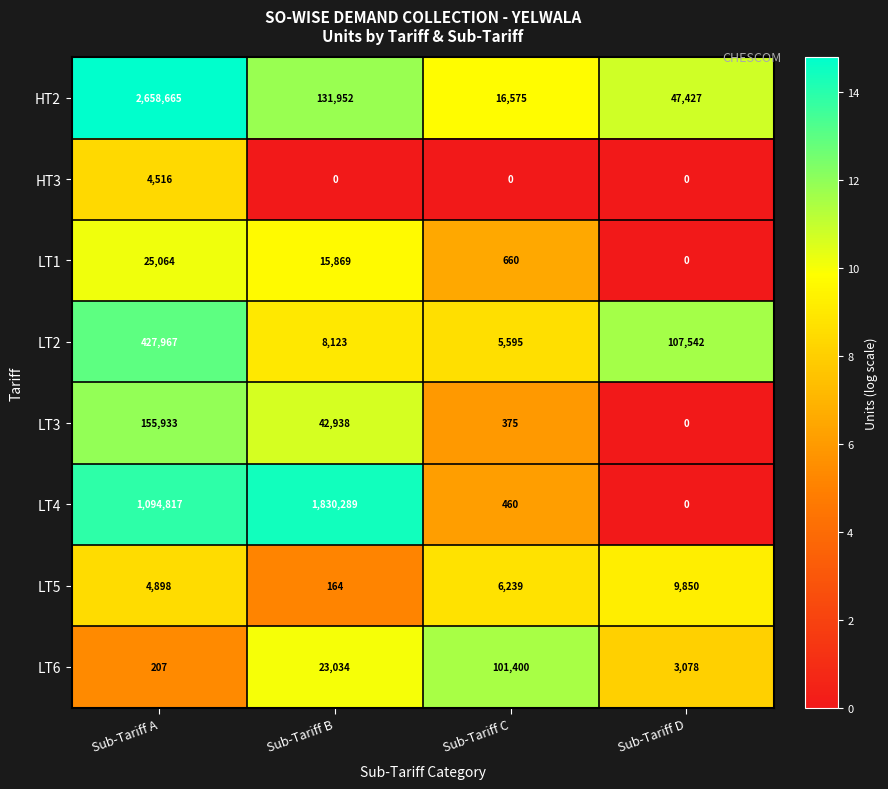

Is it true that LT5 equals 6239 at Sub-Tariff C?

True